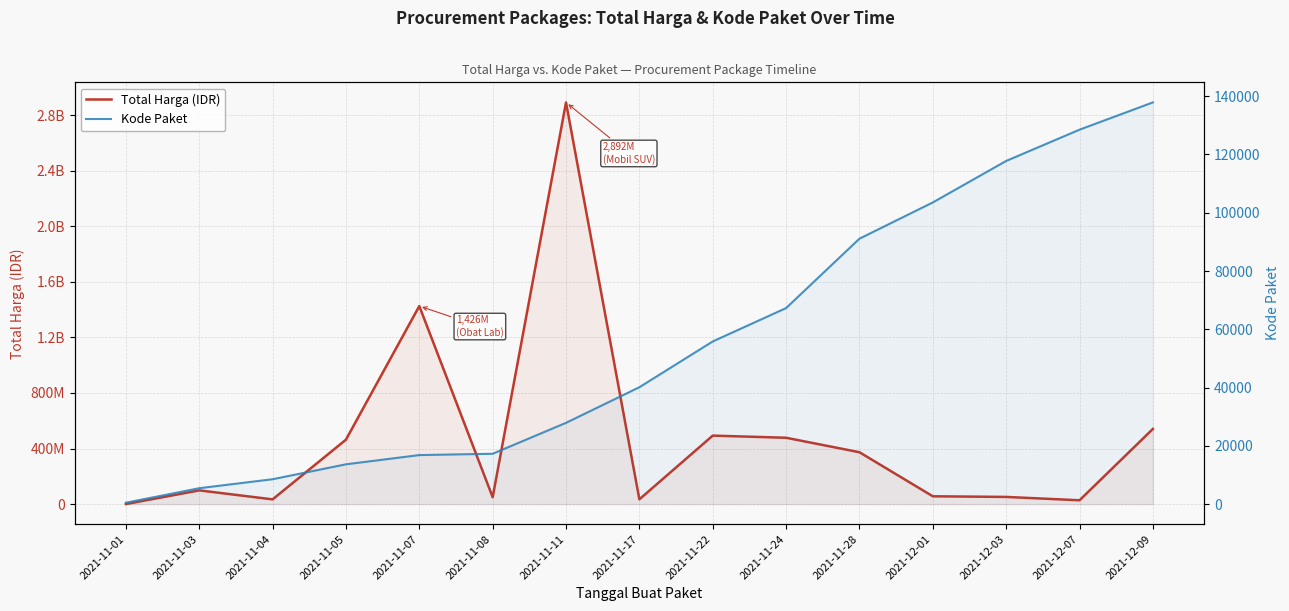

What is the minimum value for Total Harga (IDR)?

333600